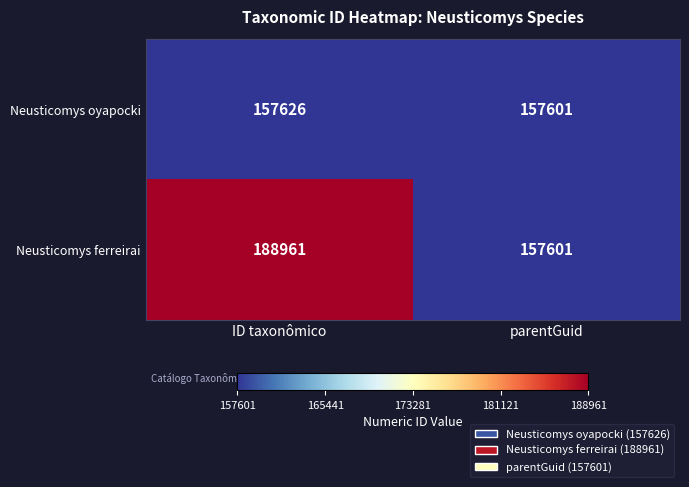

Reading left to right, list all the values displayed in this chart.

Neusticomys oyapocki: 157626	157601
Neusticomys ferreirai: 188961	157601